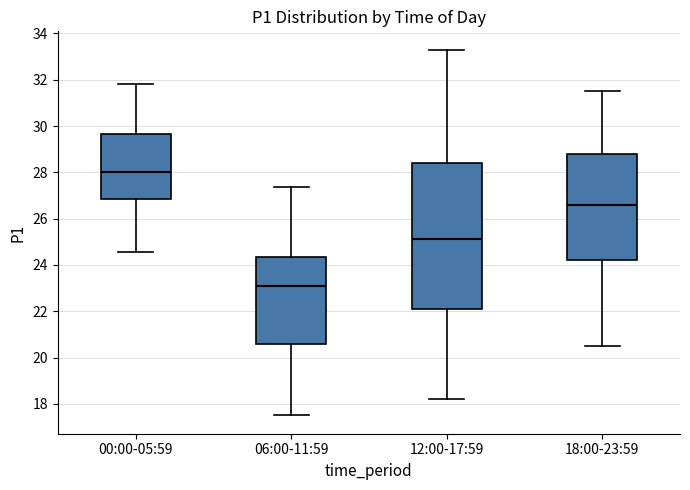

Reading left to right, read every box against the y-axis: the position of its median line, the range the box covers, and the ends of its whiskers. The values are not printed on the chart, so give them approximately, as read against the axis.

00:00-05:59: median 28.0, box 26.8 to 29.6, whiskers 24.6 to 31.8
06:00-11:59: median 23.2, box 20.6 to 24.4, whiskers 17.6 to 27.4
12:00-17:59: median 25.2, box 22.2 to 28.4, whiskers 18.2 to 33.4
18:00-23:59: median 26.6, box 24.2 to 28.8, whiskers 20.6 to 31.6